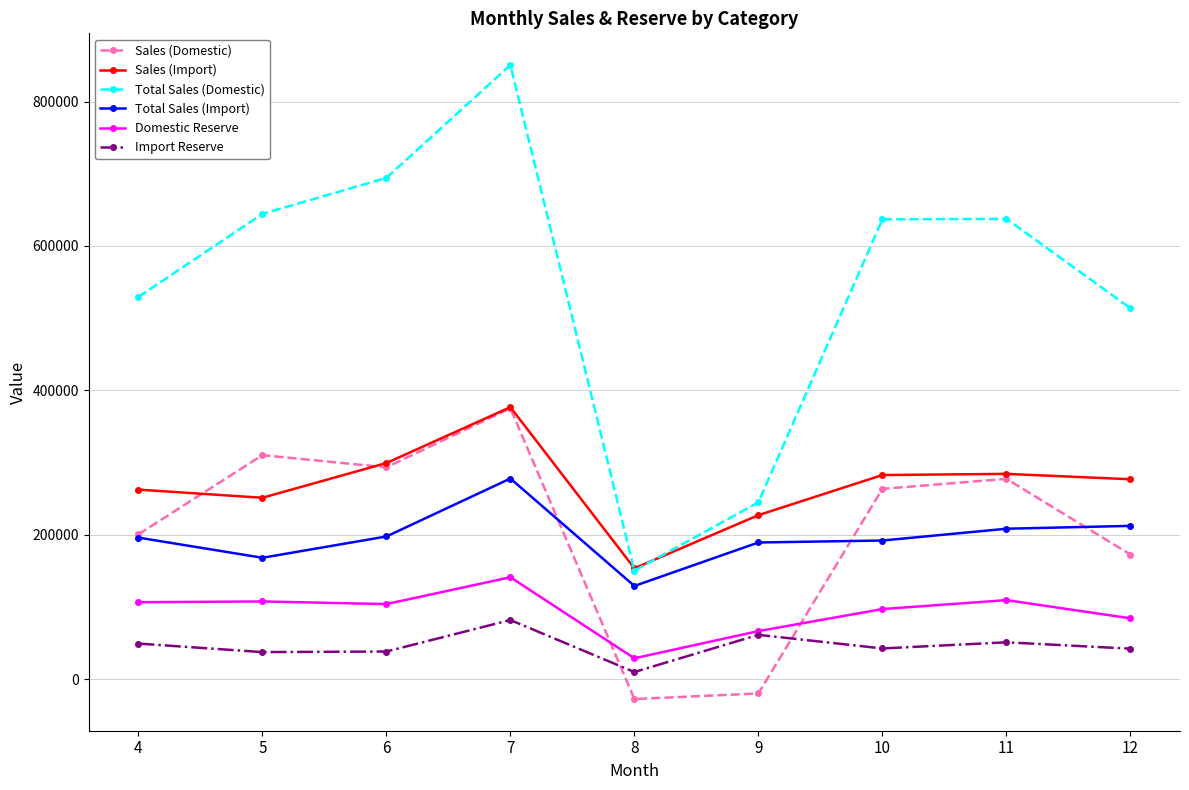

Is it true that Sales (Import) equals 143062 at 5?

False